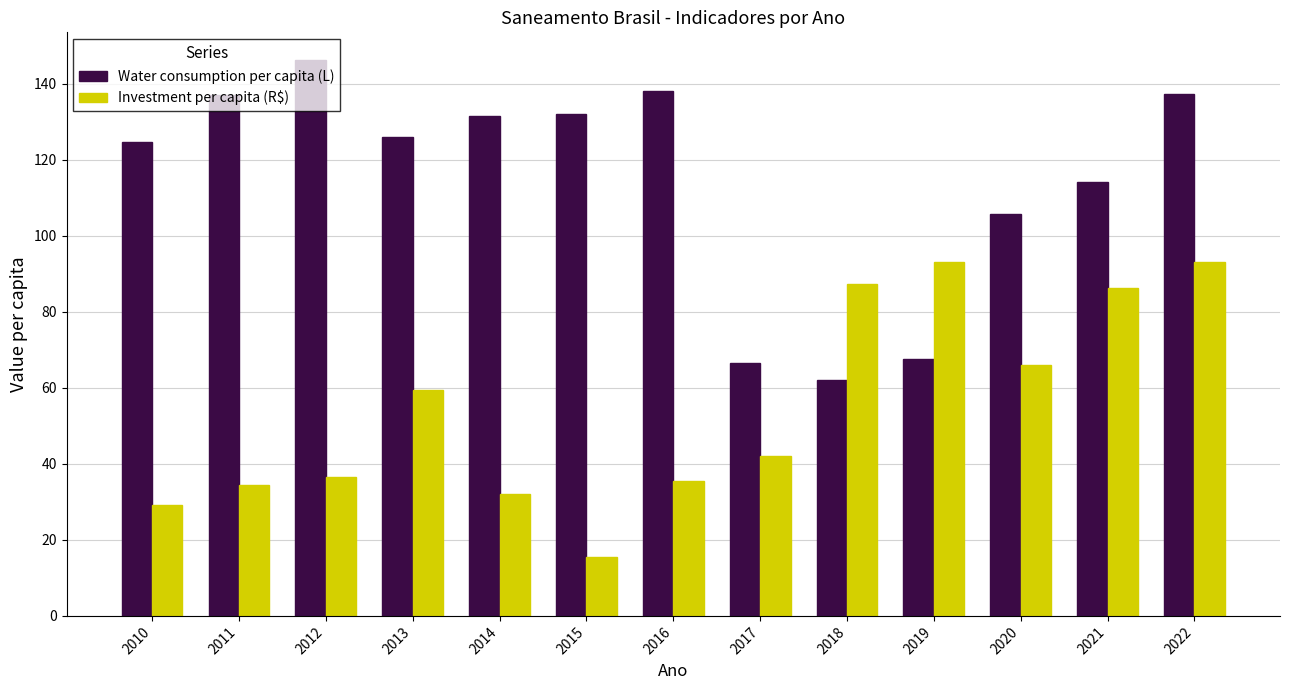

Is the value of Water consumption per capita (L) at 2014 greater than the value of Investment per capita (R$) at 2016?

Yes